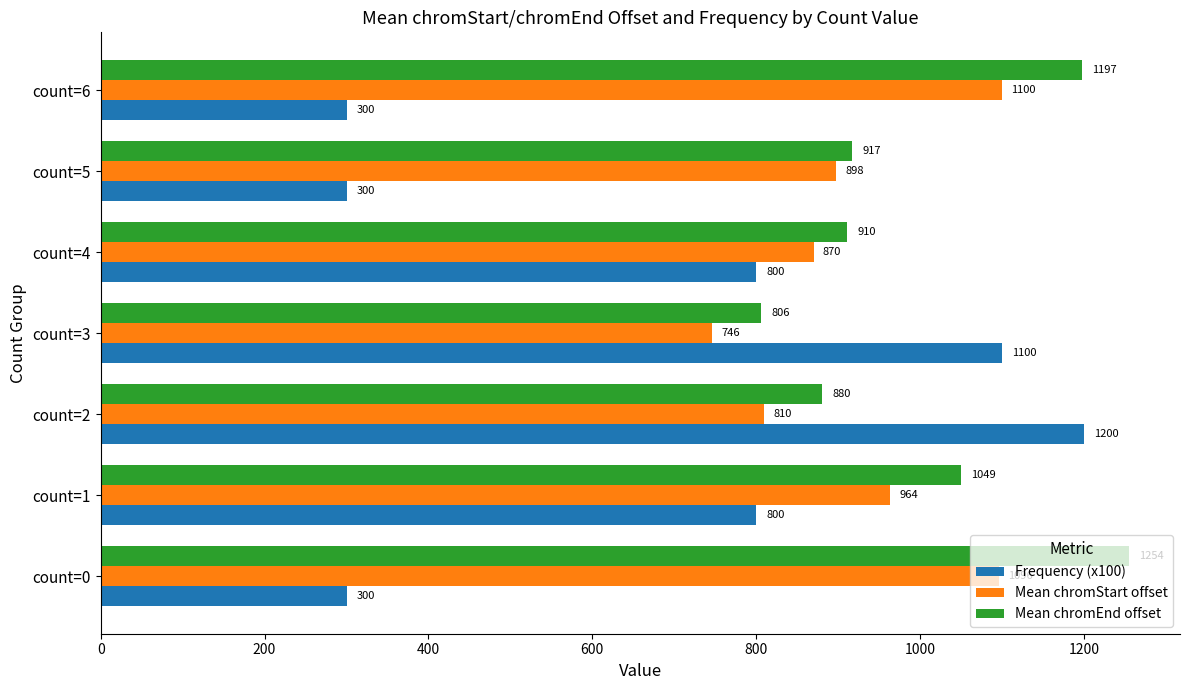

Which series has the largest total across all categories?

Mean chromEnd offset